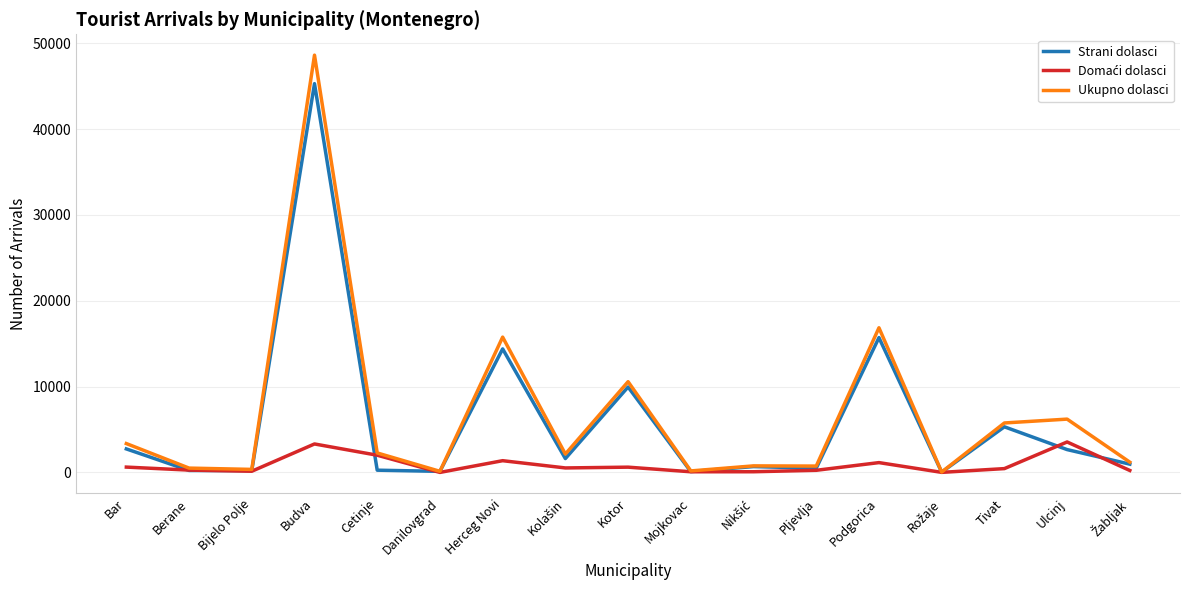

Is it true that Ukupno dolasci equals 86051 at Budva?

False